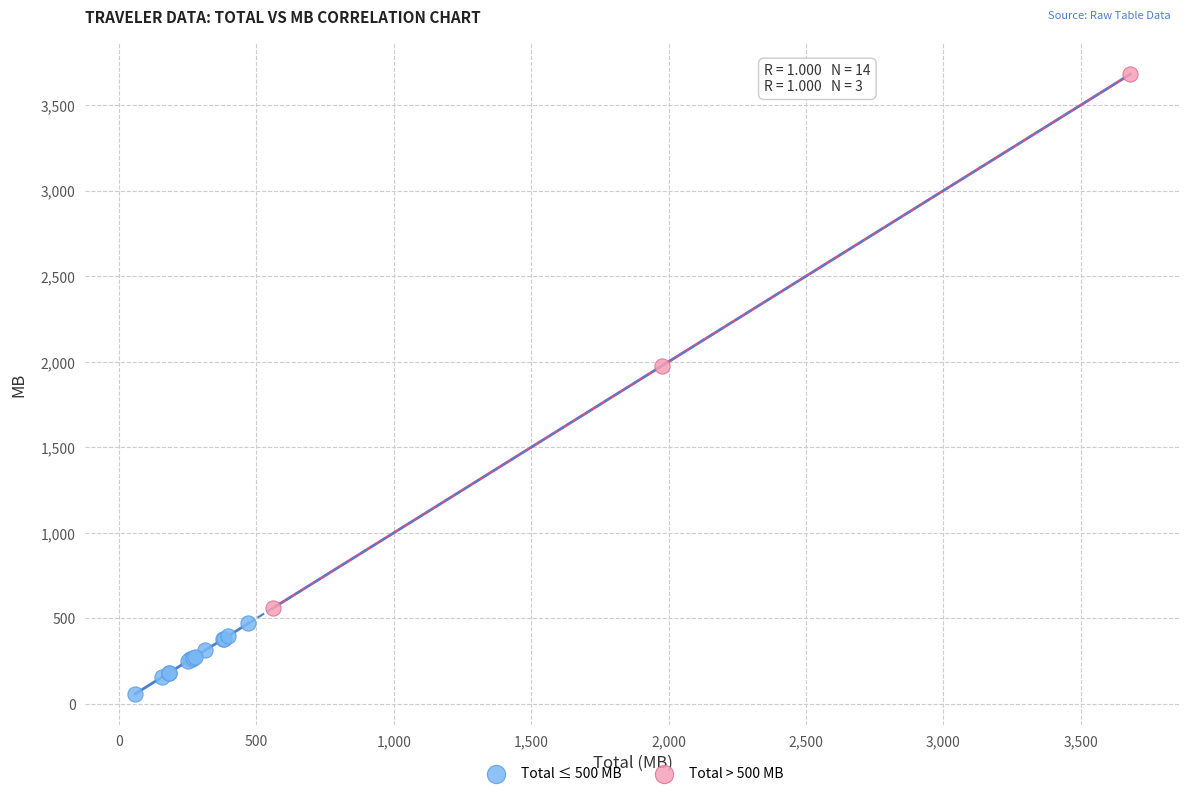

Which series has the largest Y range (max minus min)?

Total > 500 MB